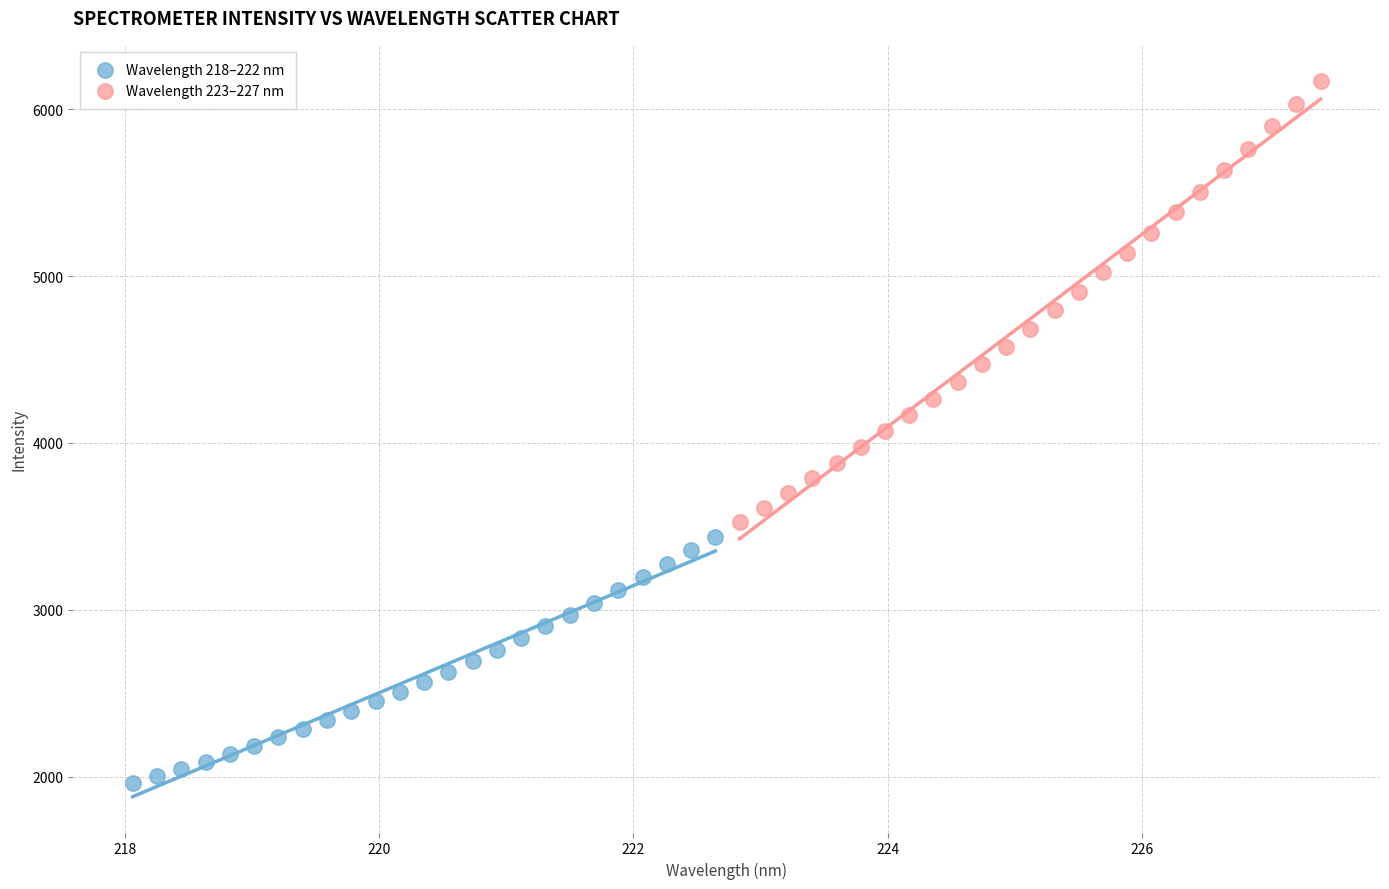

Which series has the largest Y range (max minus min)?

Wavelength 223–227 nm